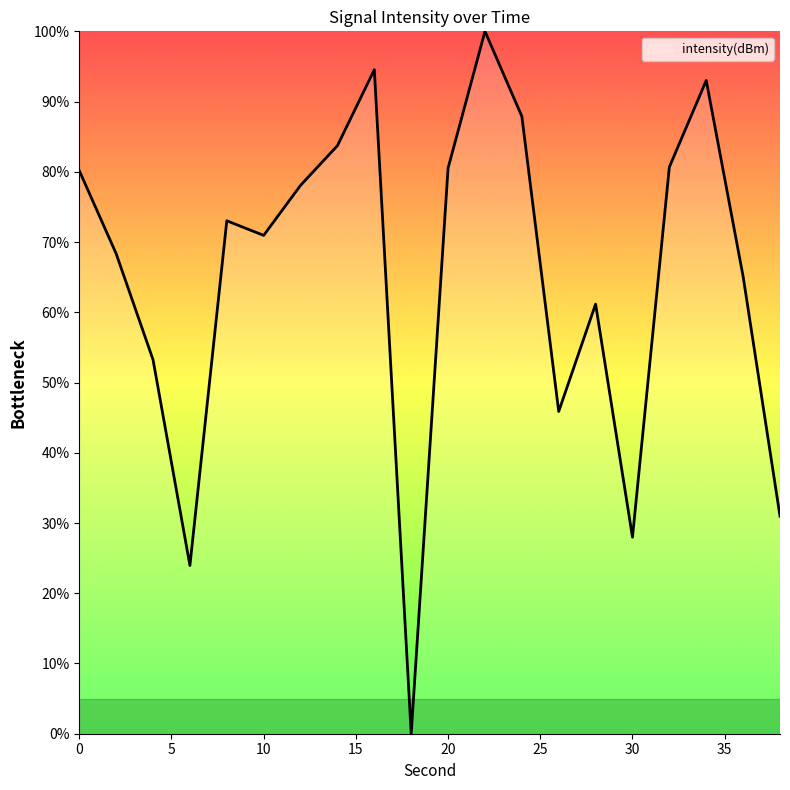

What is the maximum value shown in the chart?

100.0